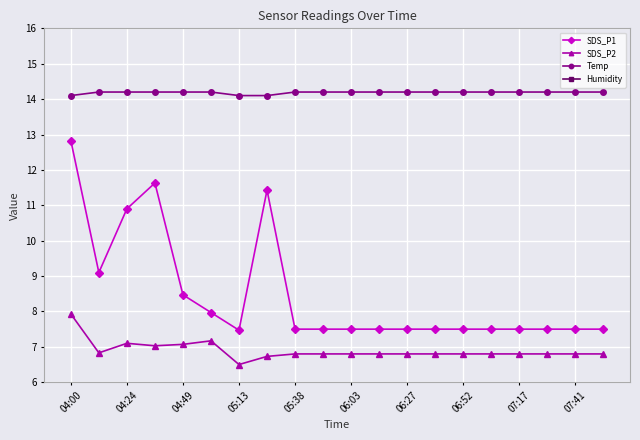

True or false: SDS_P1 and Humidity intersect in this chart.

False